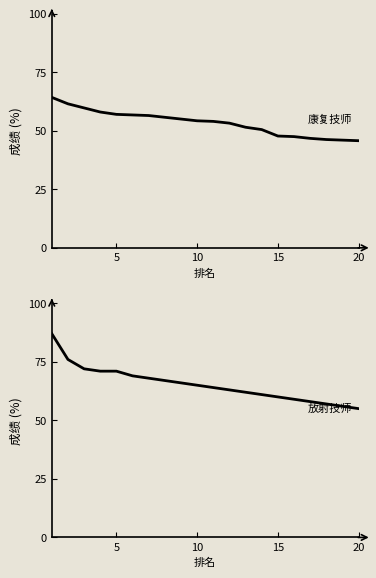

How many lines are shown in the chart?

2